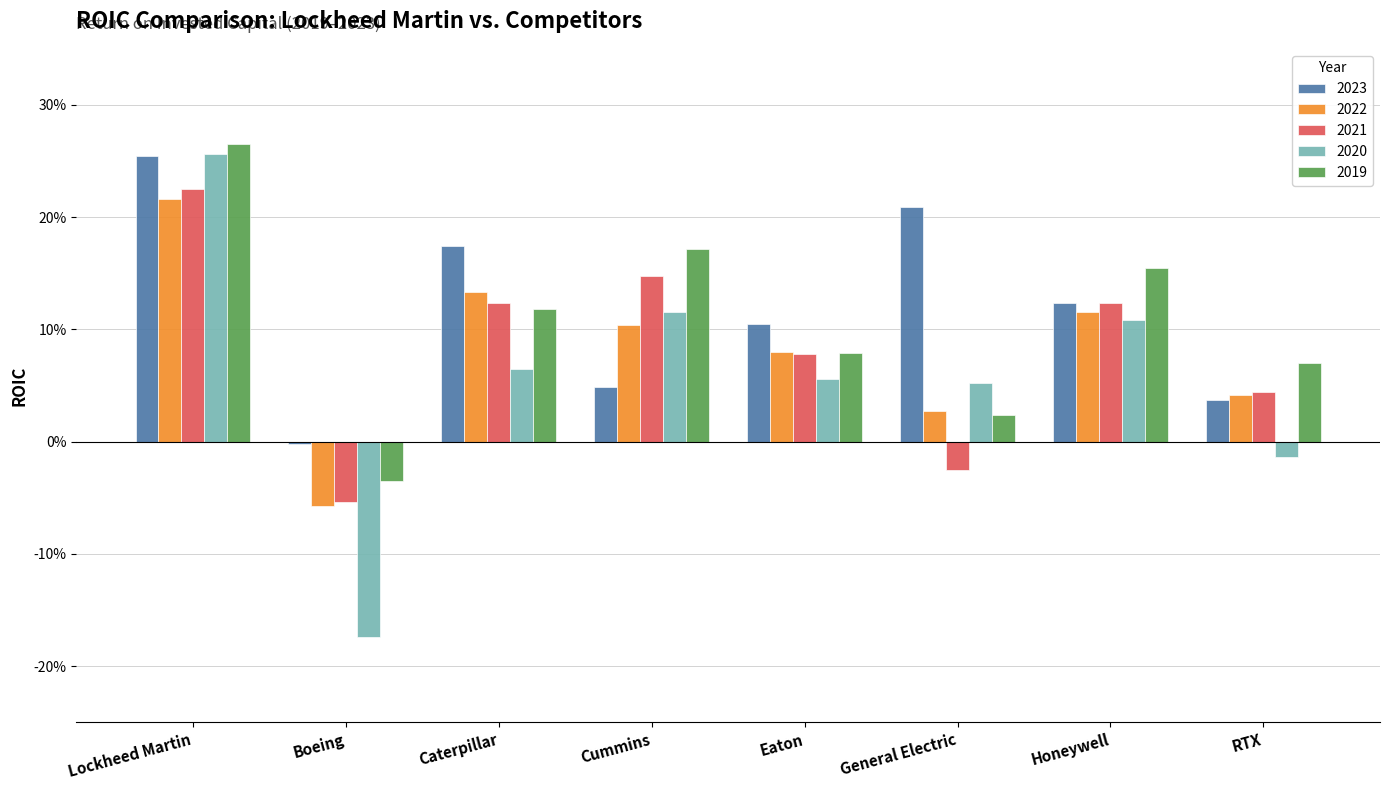

Rank the series at General Electric from highest to lowest value.

2023, 2020, 2022, 2019, 2021